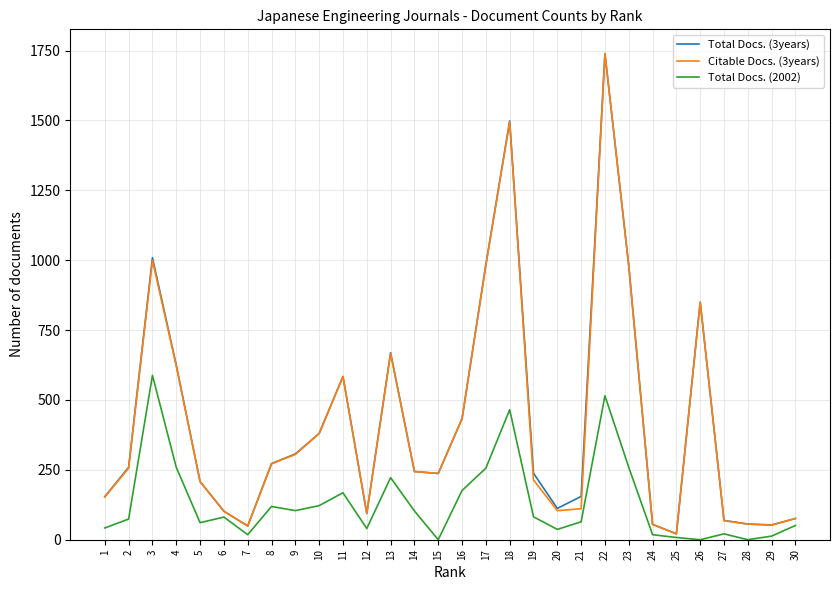

At how many categories does at least one series exceed 24?

29